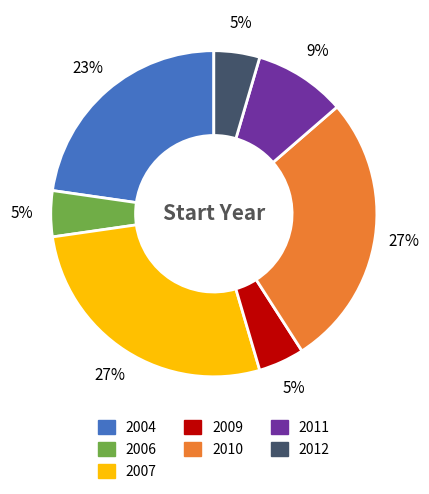

Approximately how many times larger is the value at 2010 compared to 2004?

1.2